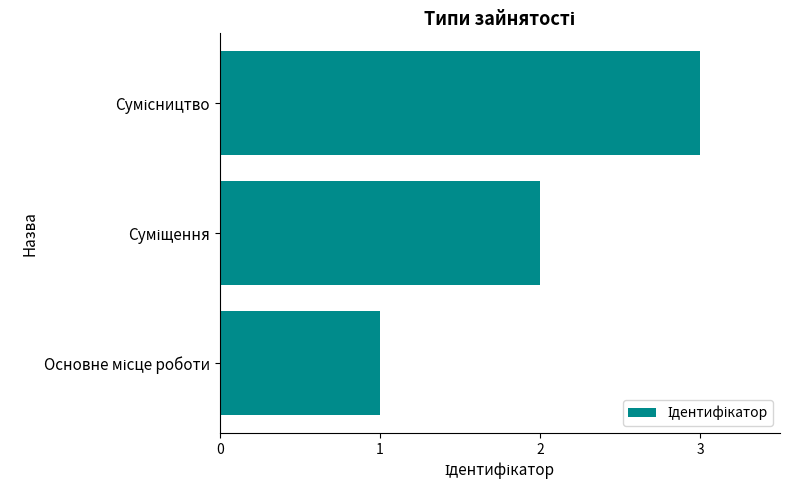

What is the greatest value displayed?

3